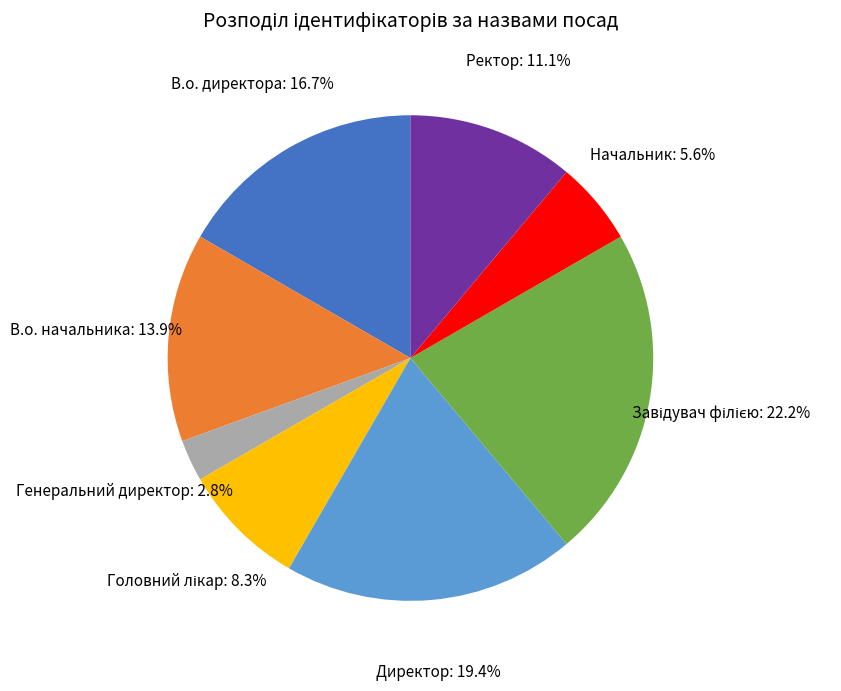

What is the smallest slice in the pie chart?

Генеральний директор